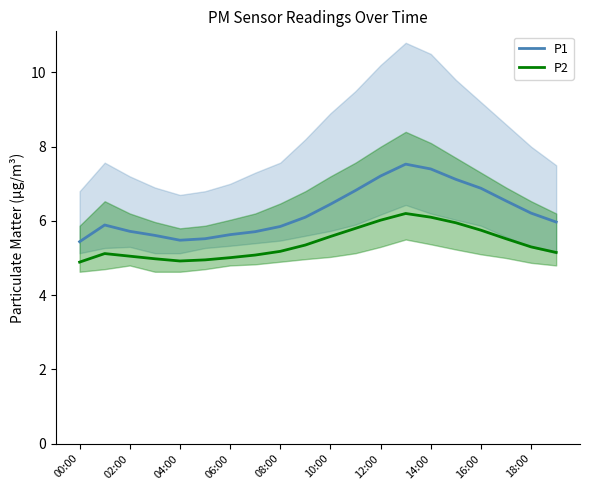

At which category is the sum across all series the highest?

13